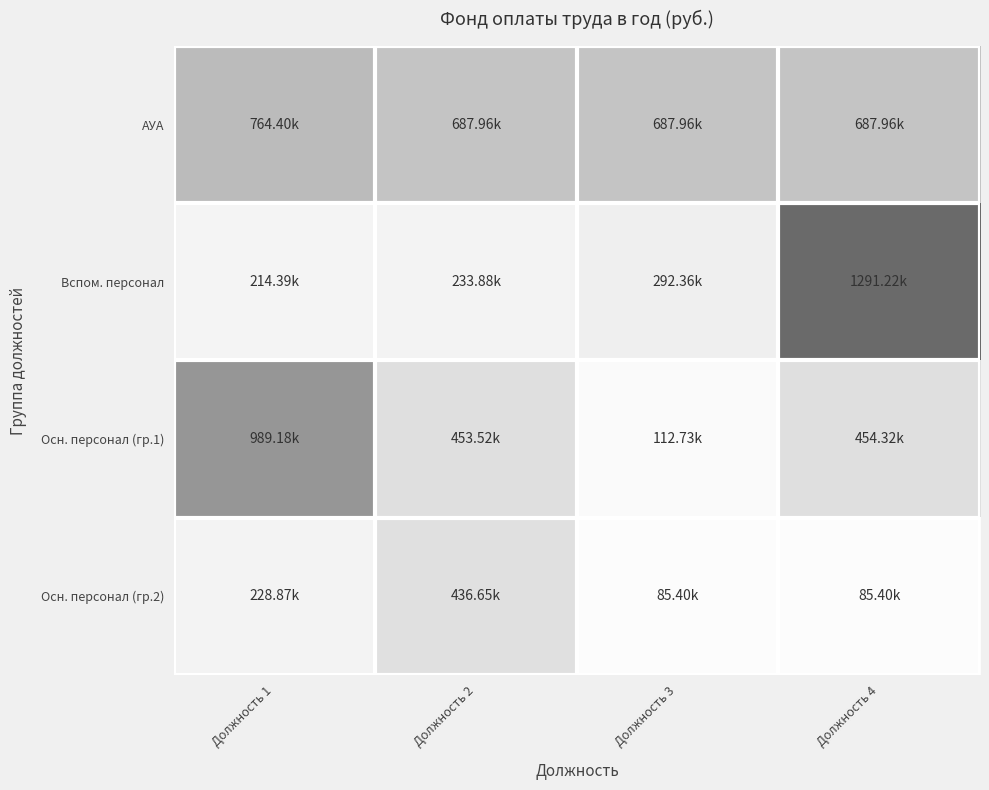

Rank the series at Должность 4 from lowest to highest value.

Осн. персонал (гр.2), Осн. персонал (гр.1), АУА, Вспом. персонал